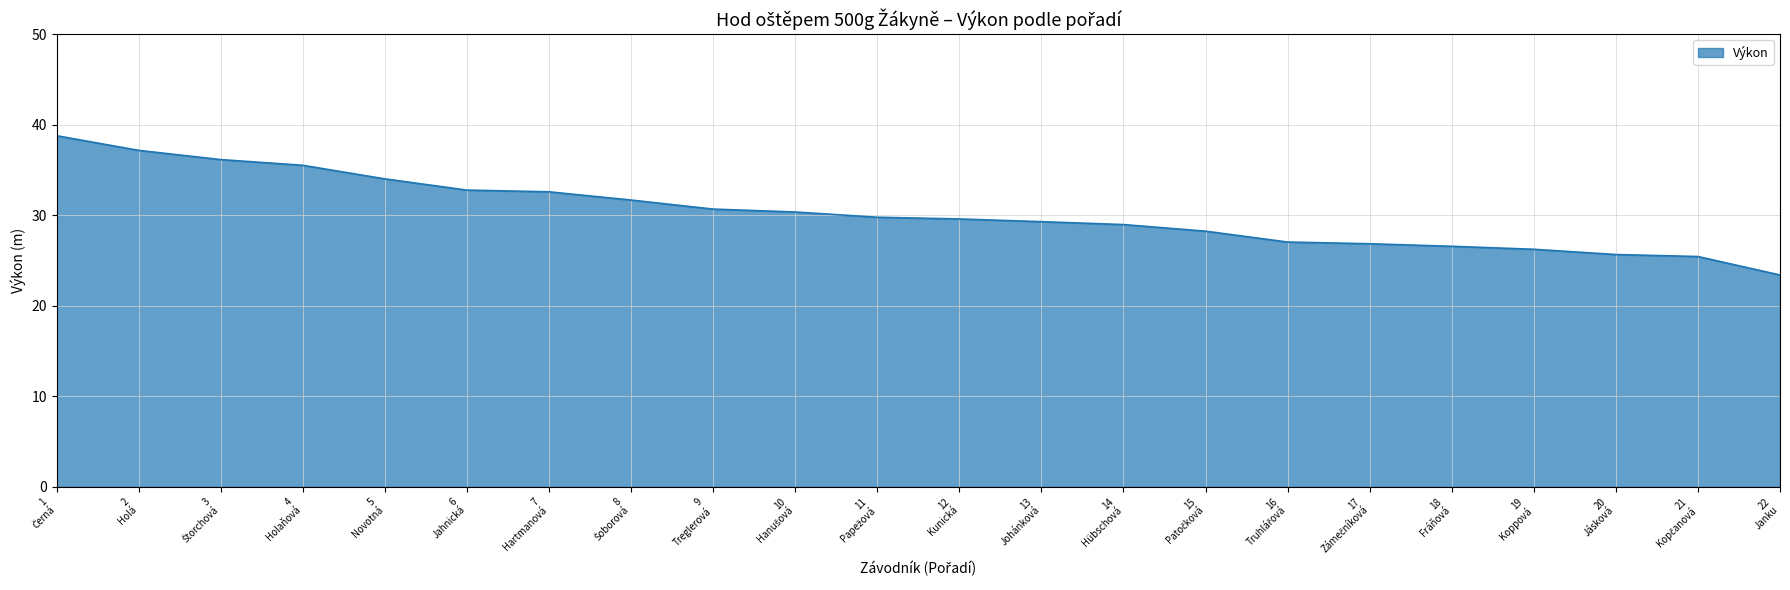

What is the maximum value shown in the chart?

38.8